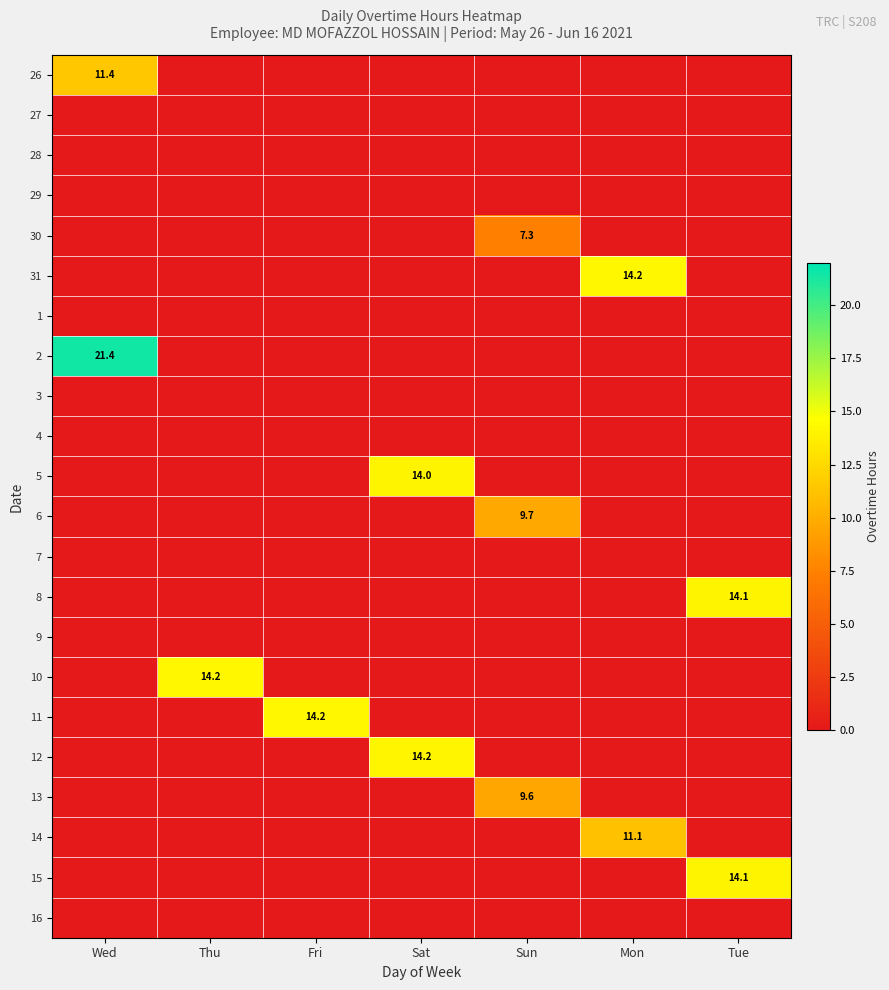

Is it true that 14 equals 11.1 at Mon?

True